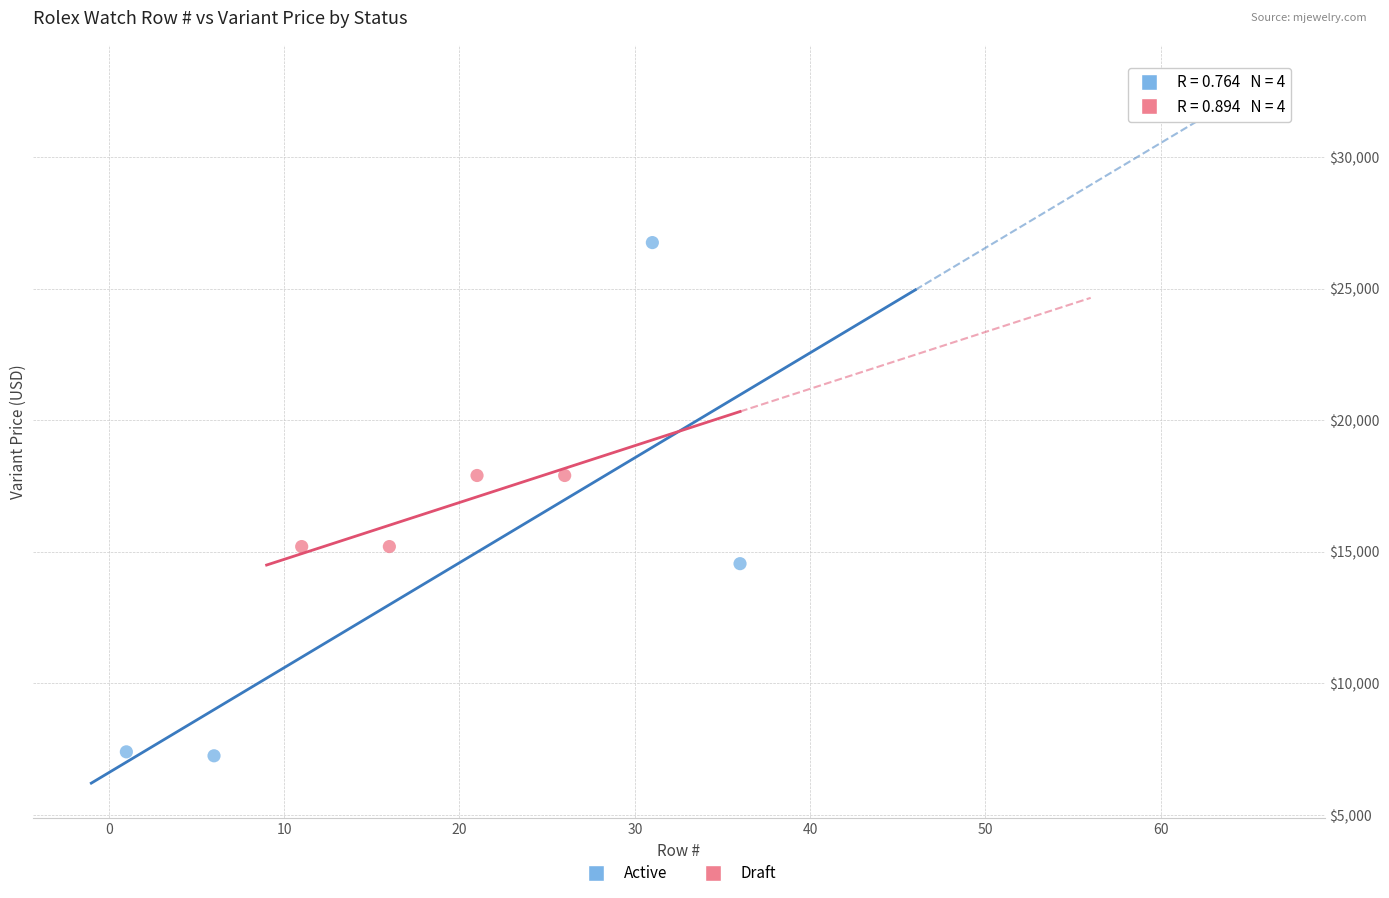

Which series has the largest Y range (max minus min)?

Active